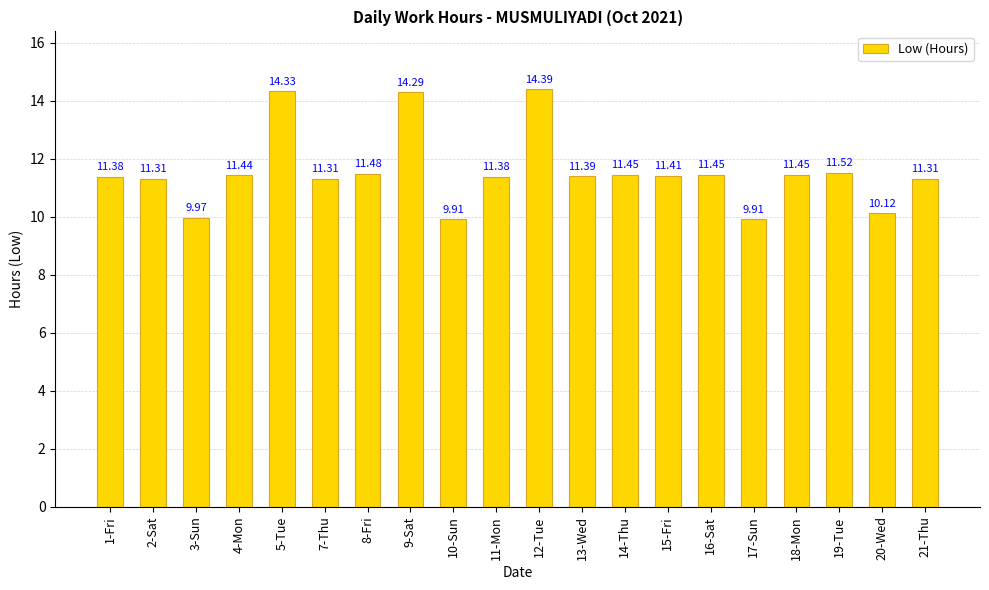

At which label is the value closest to 12?

19-Tue